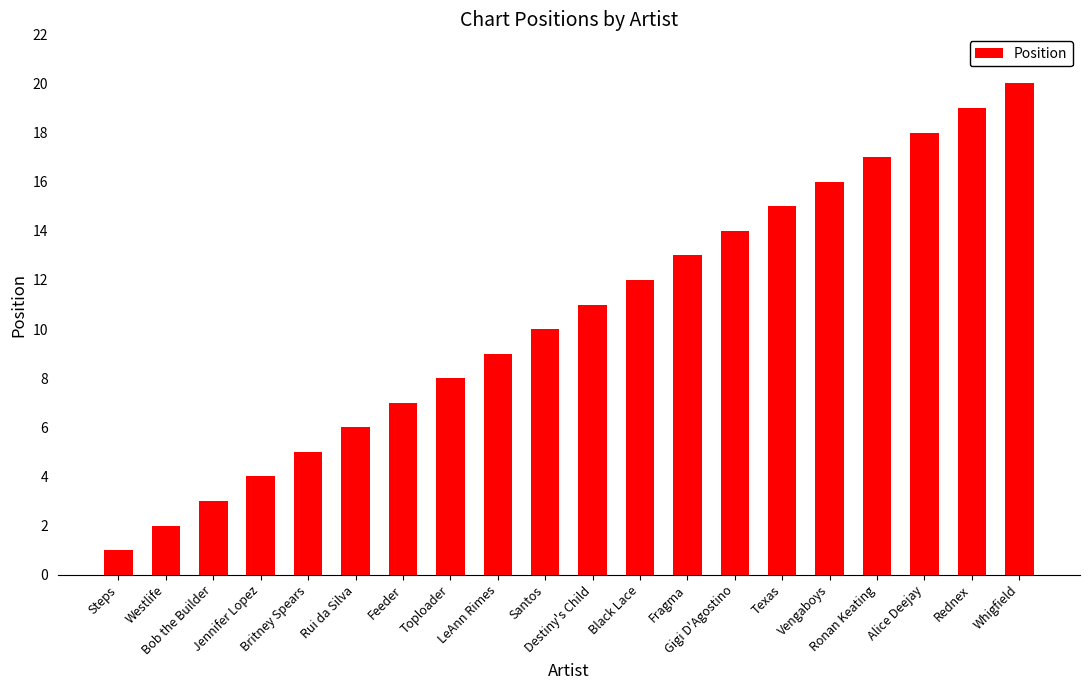

What is the difference between the values at Britney Spears and Fragma?

8